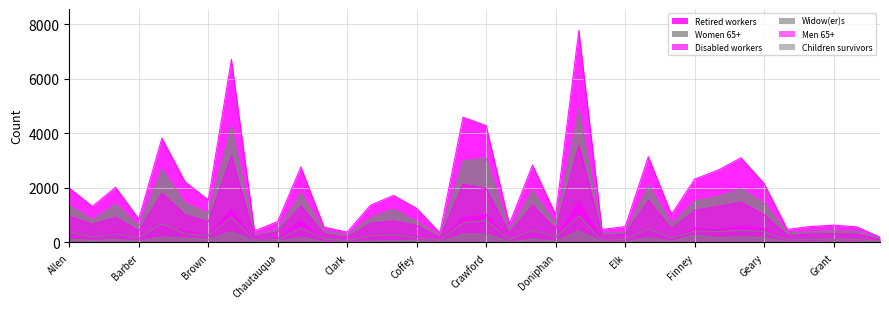

The Retired workers series shows 2770 at Cherokee. True or false?

True